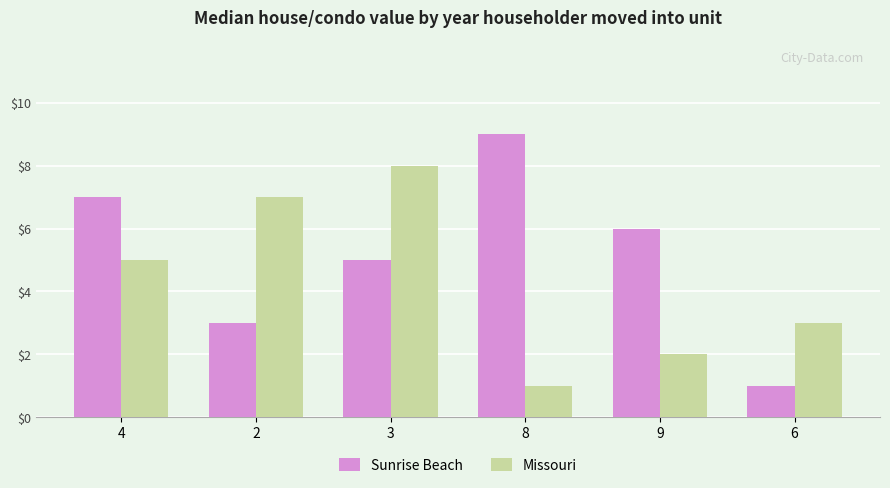

What is the difference between the Missouri values at 3 and 8?

7